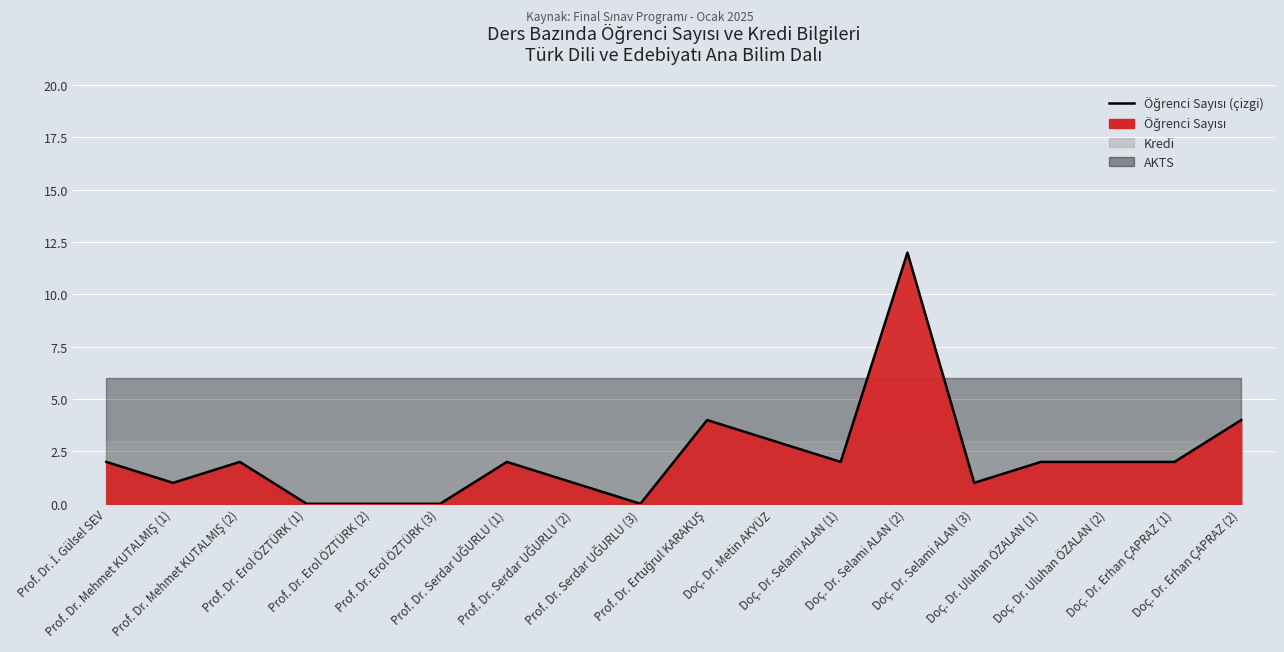

What is the label of the 7th point from the right?

Doç. Dr. Selami ALAN (1)